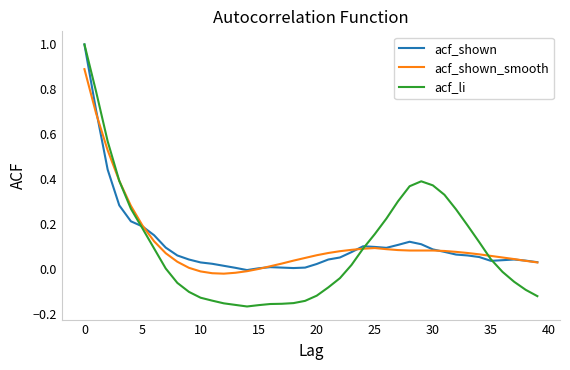

What is the highest value of the acf_shown series?

1.0